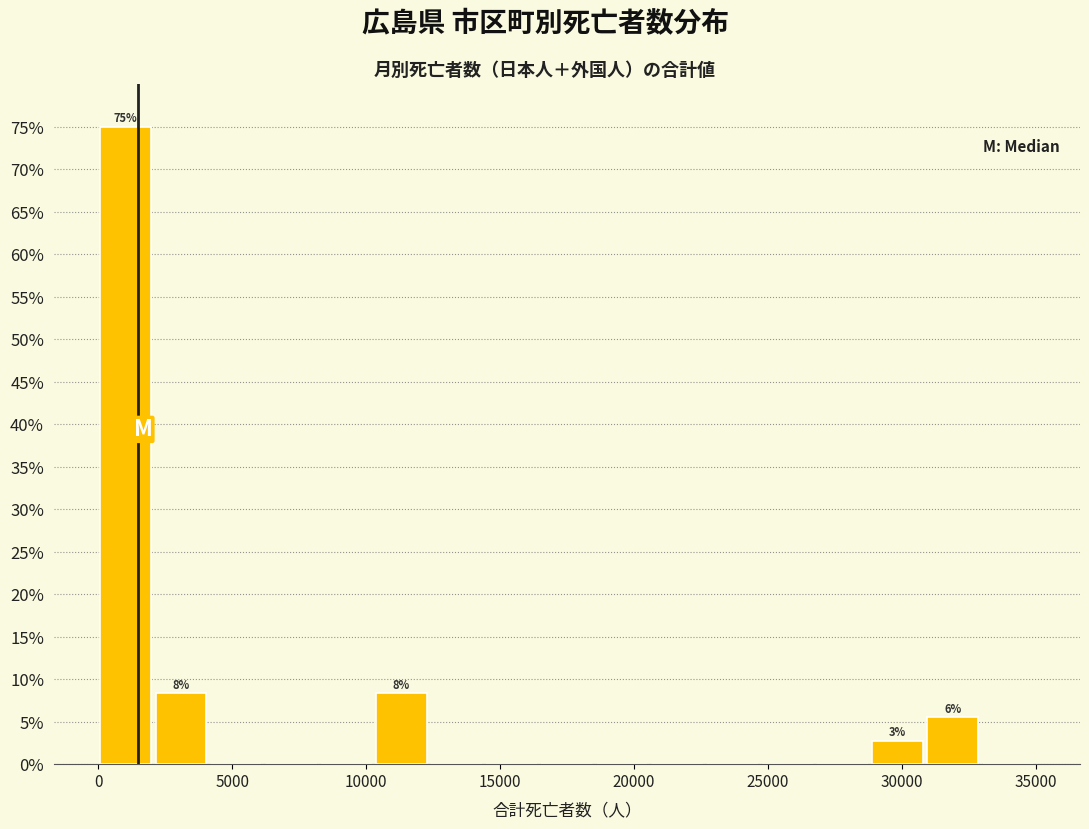

Which range on the x-axis has the tallest bar?

0 to 2000